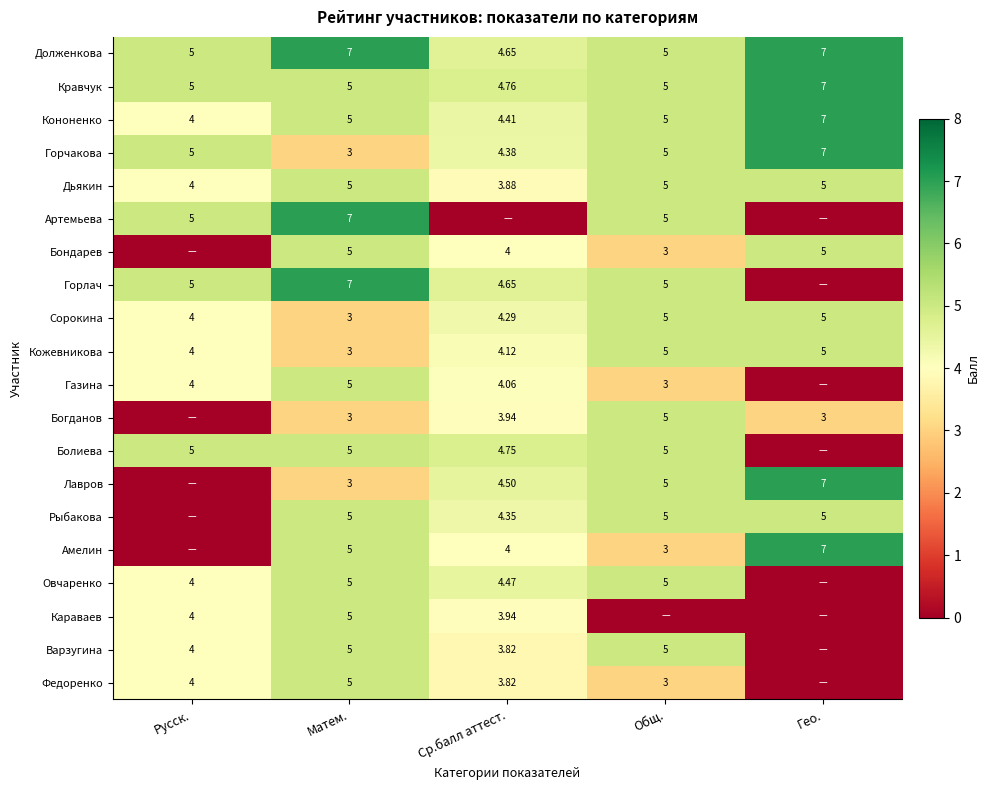

How many data points does each series have?

5